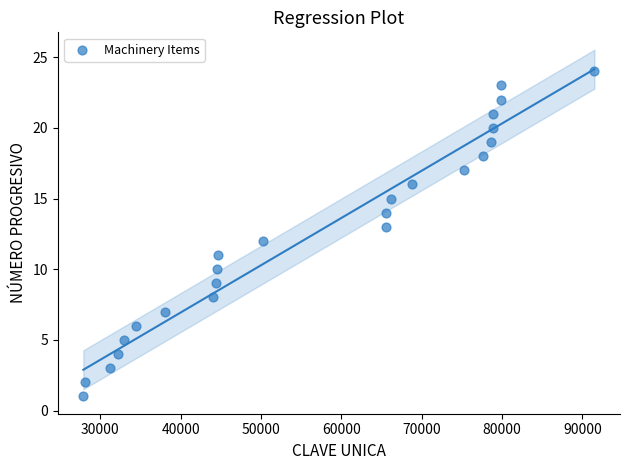

What is the range of Y values (max minus min)?

23